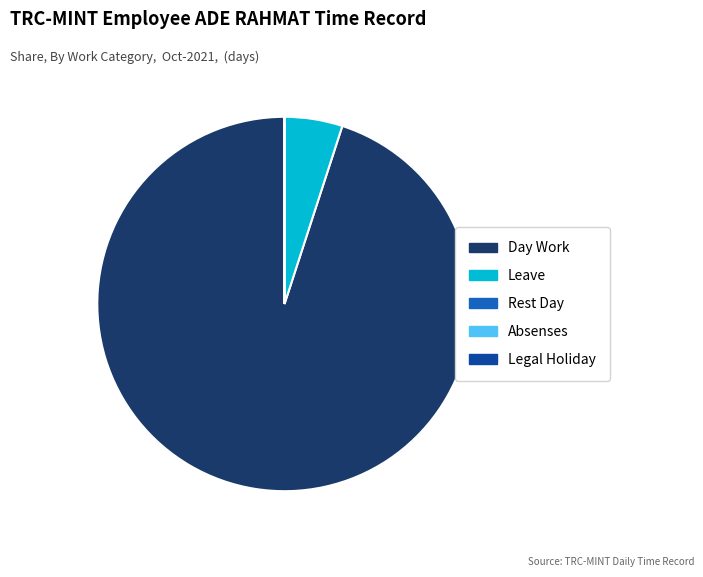

Which slice is the largest?

Day Work